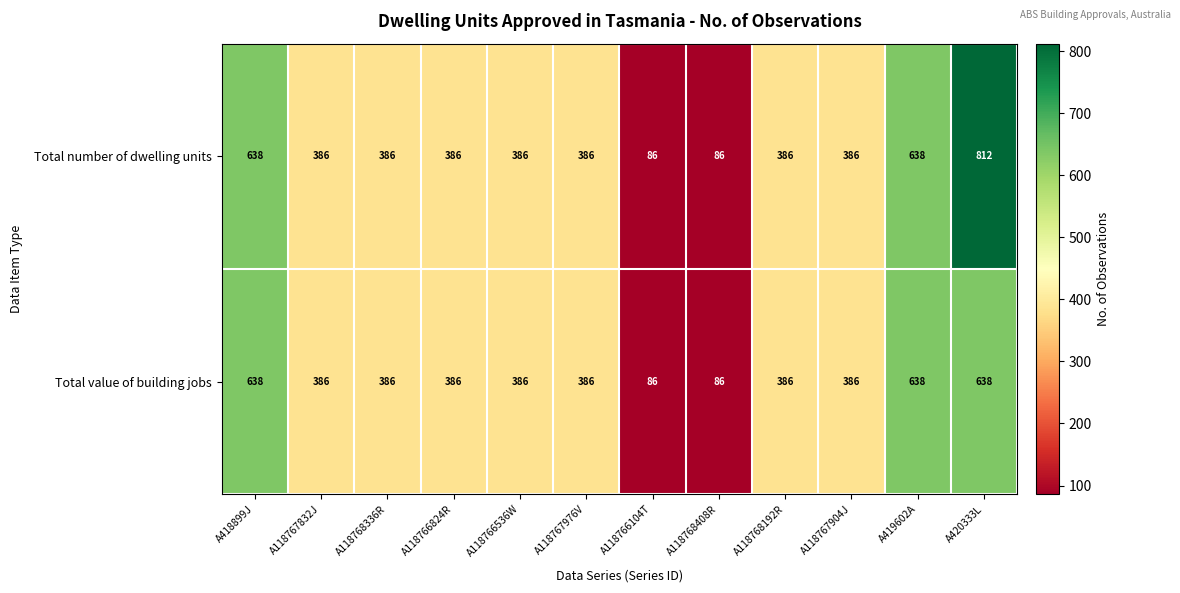

Where does the Total value of building jobs series first go above 386?

A418899J